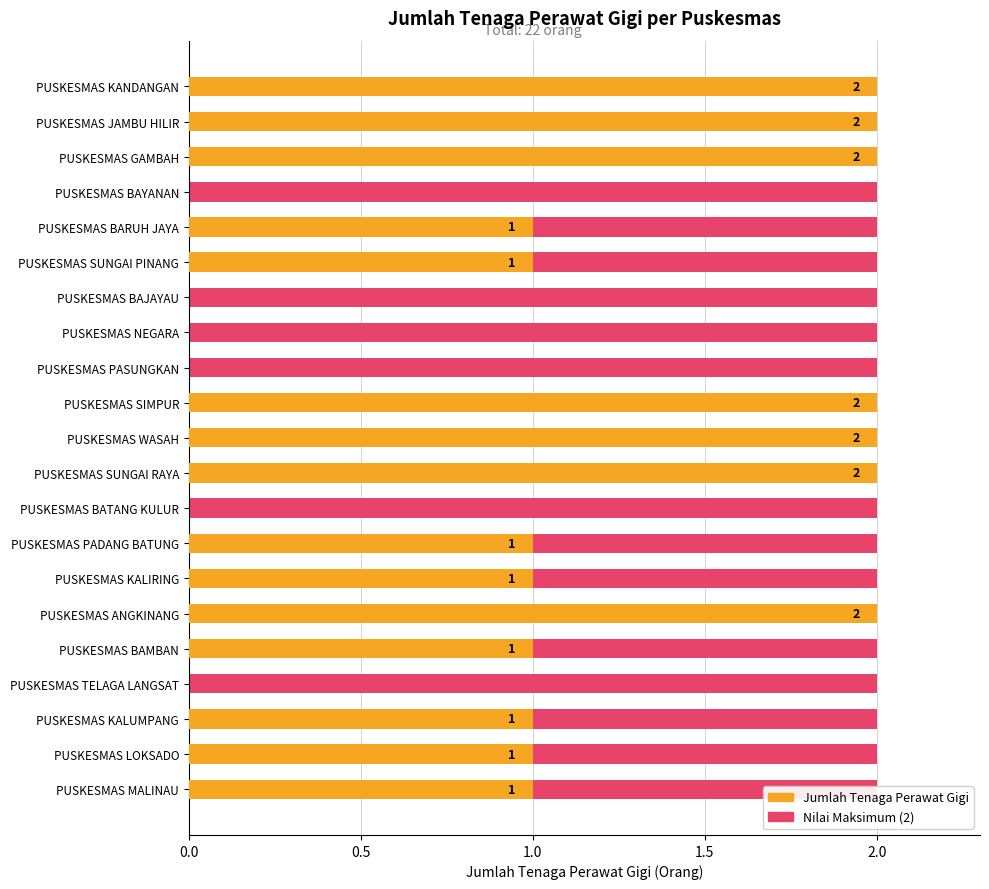

How many bars are there in total?

42